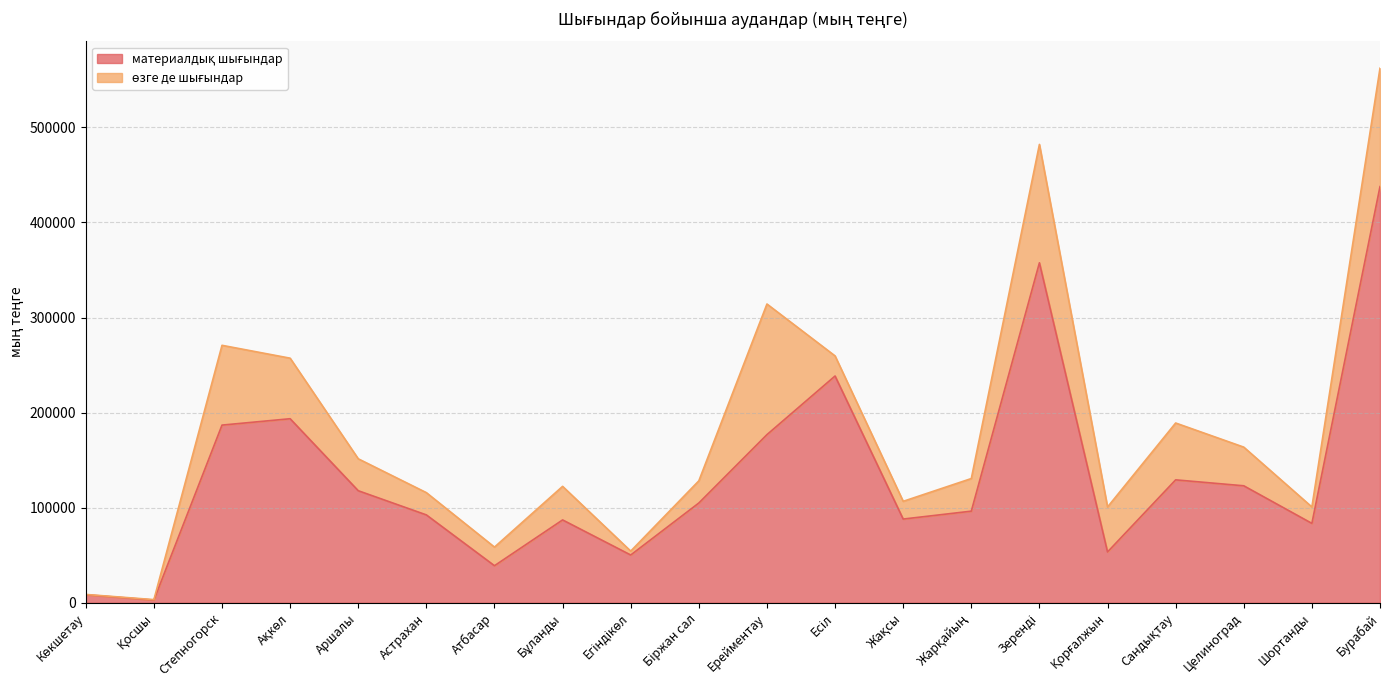

At which category does the data reach its first local peak?

Ақкөл